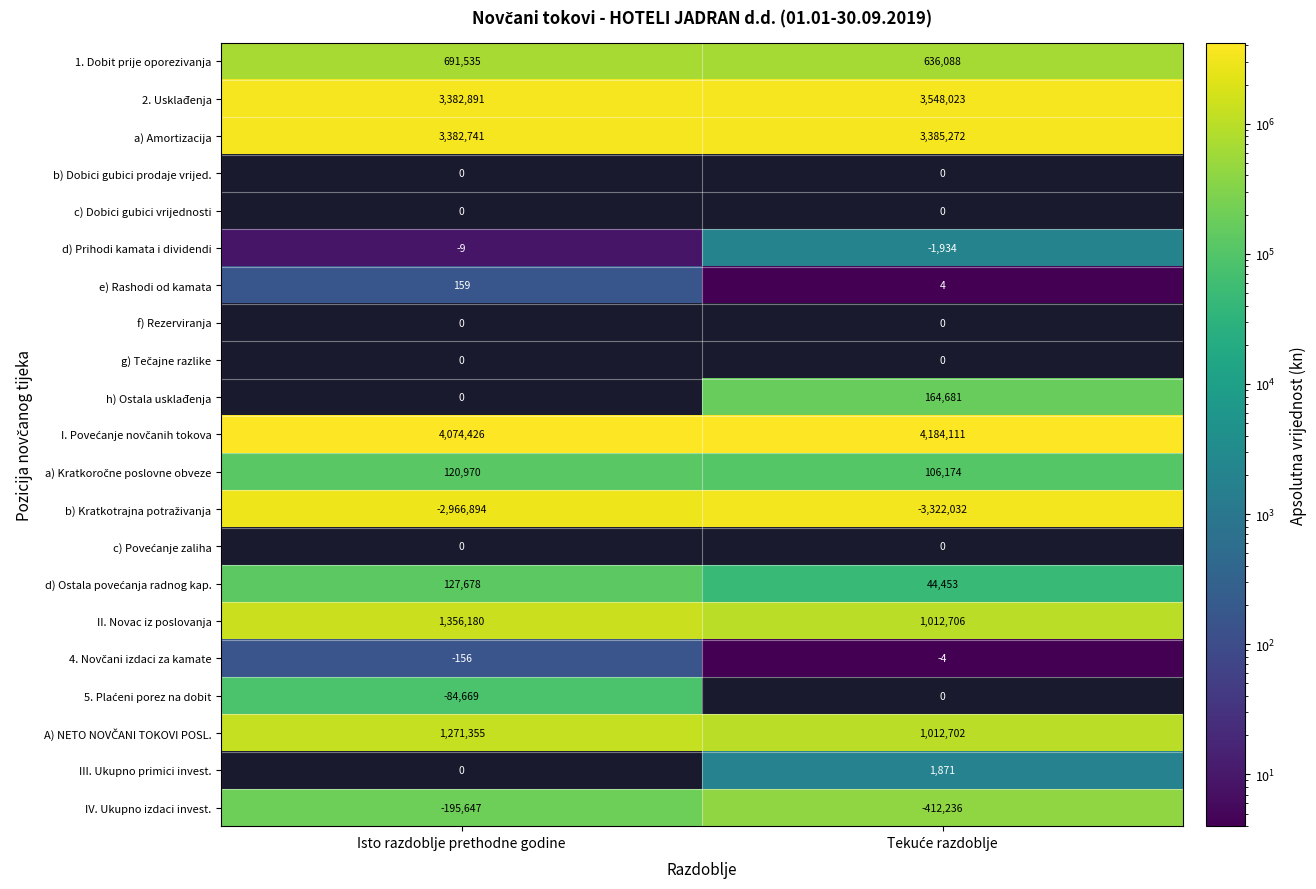

What is the maximum value for II. Novac iz poslovanja?

1356180